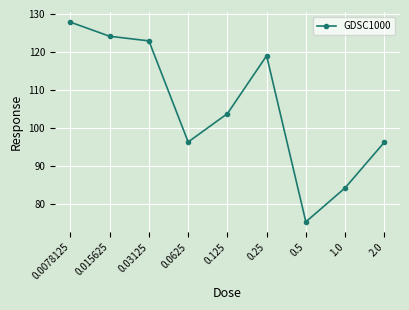

The chart shows a value of 96.2 at 2.0. True or false?

True